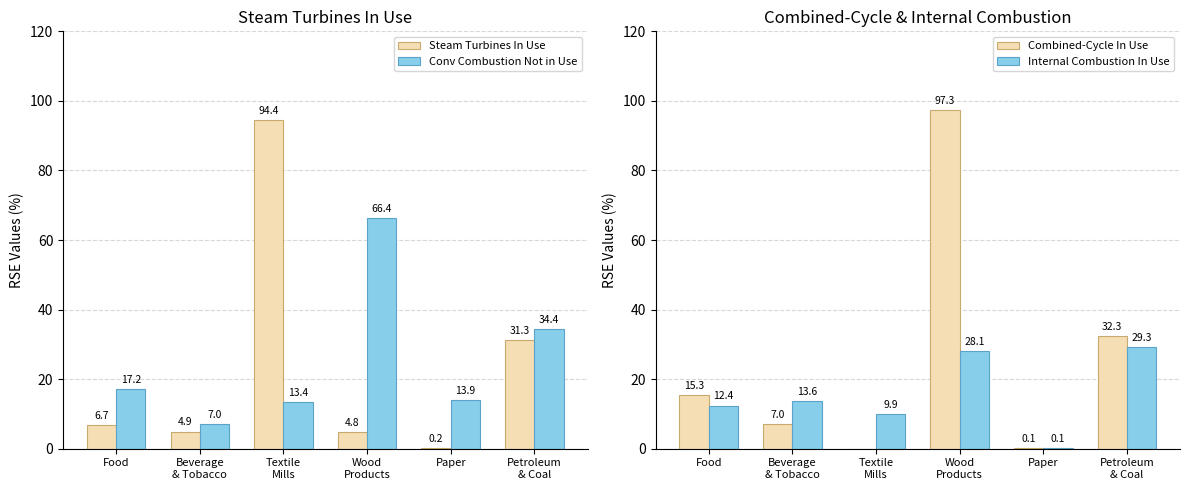

At which category does the chart reach its minimum across all series?

Textile
Mills